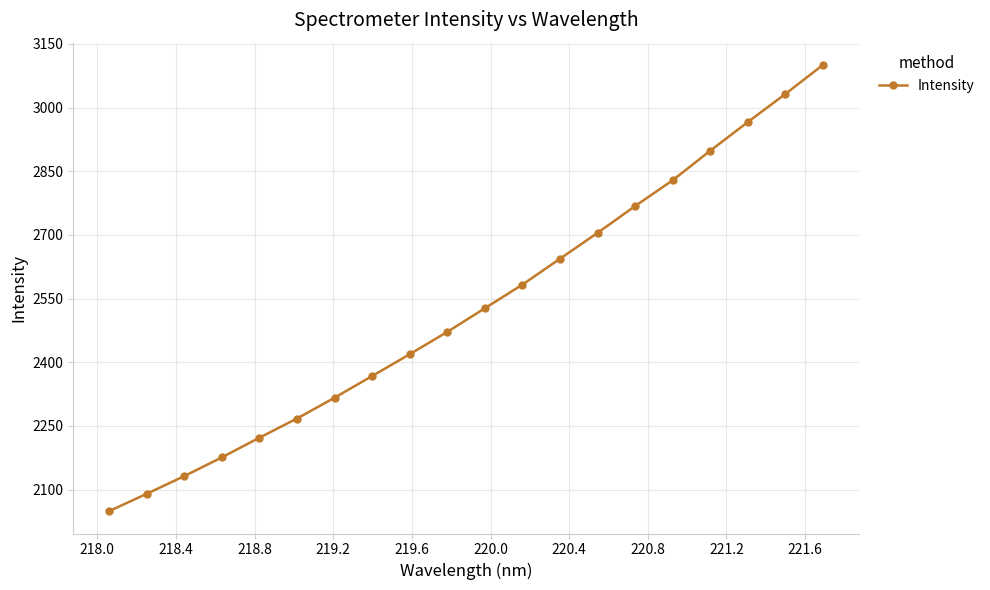

What is the value of the 14th point from the left?

2704.8